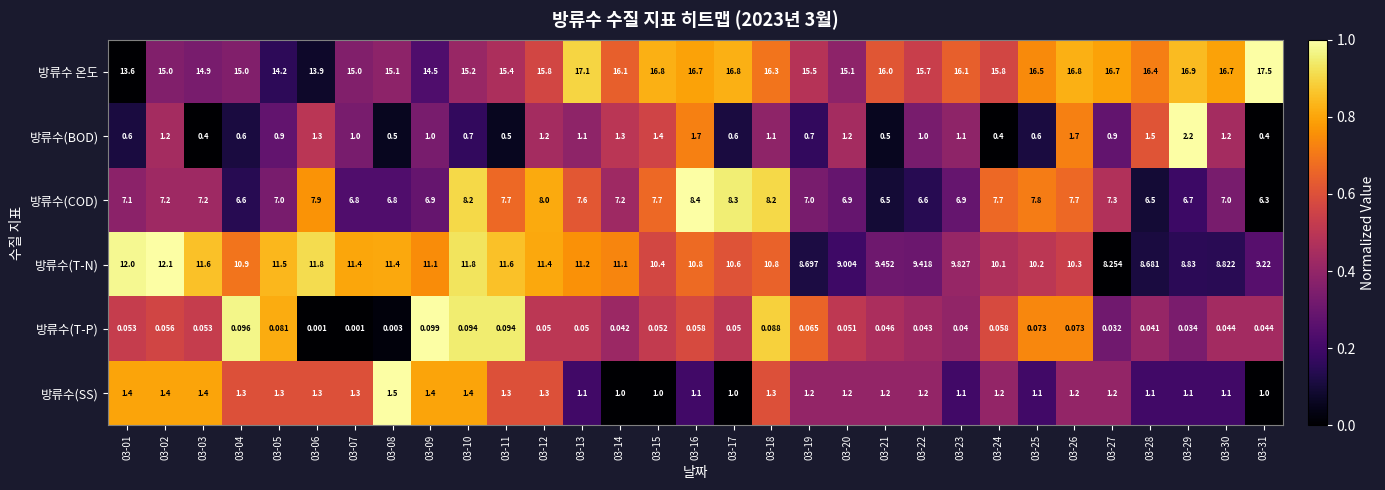

Between 03-01 and 03-11, which series saw the biggest shift?

방류수 온도